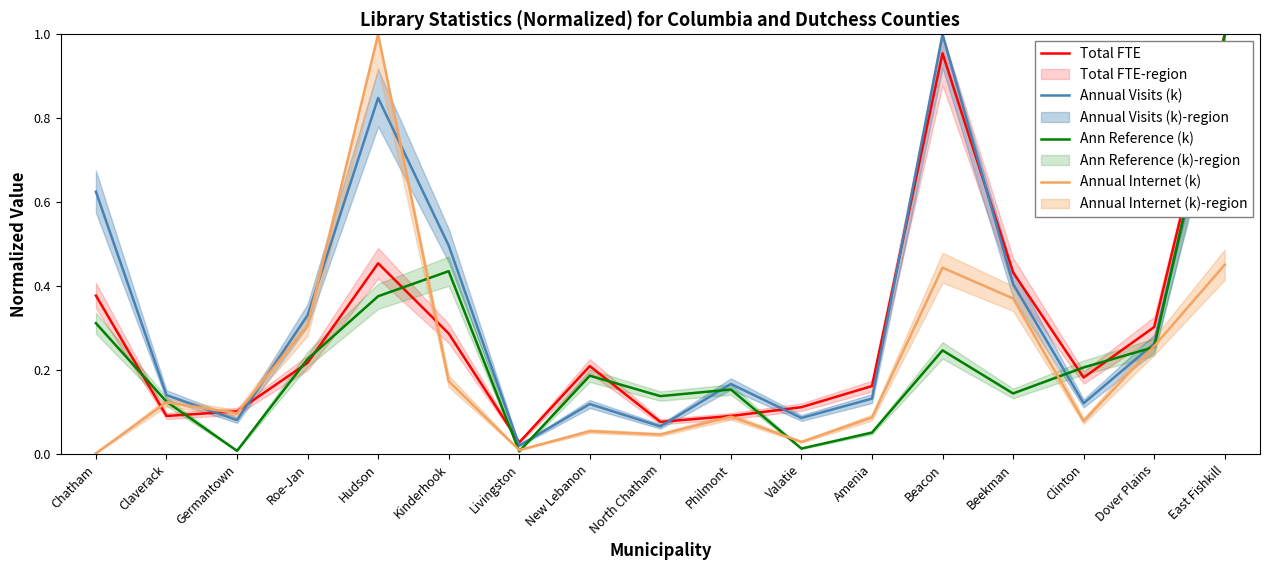

Where do Ann Reference (k) and Annual Visits (k) first cross each other?

Livingston and New Lebanon